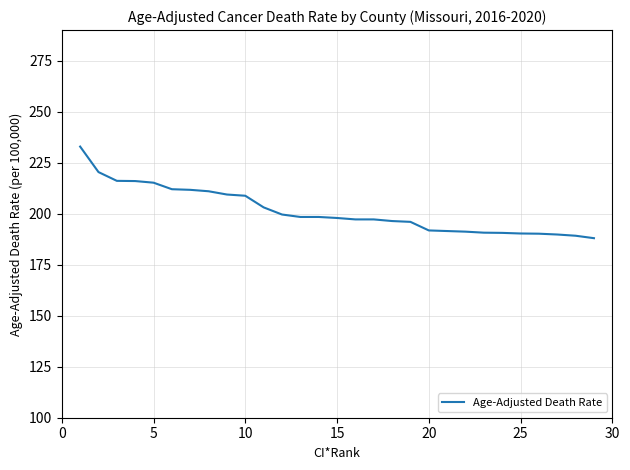

What is the greatest value displayed?

232.9